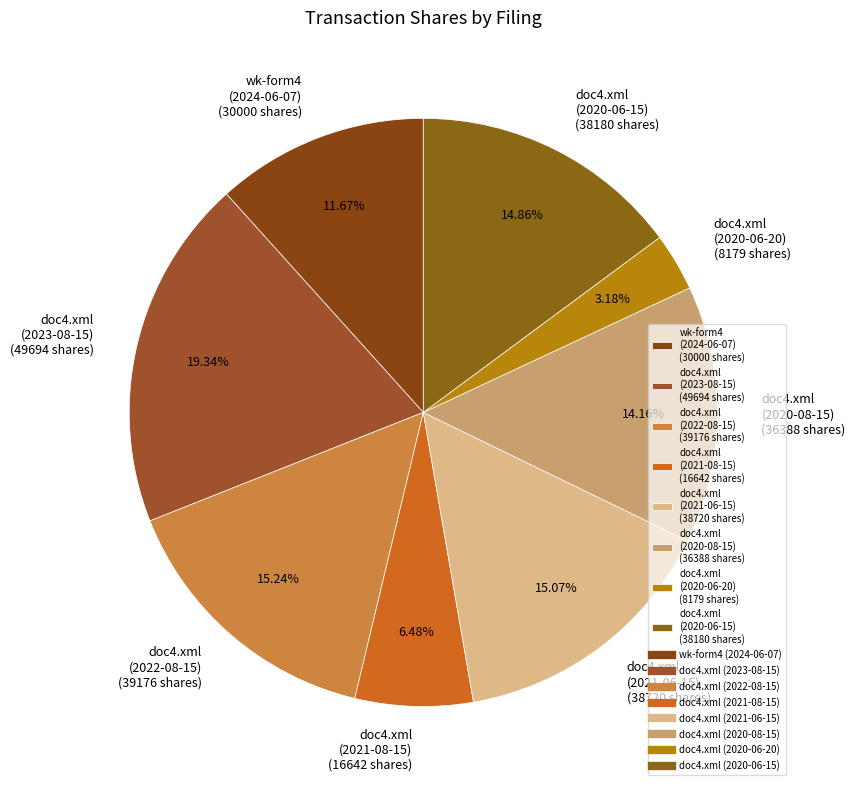

Count the number of slices in the pie.

8